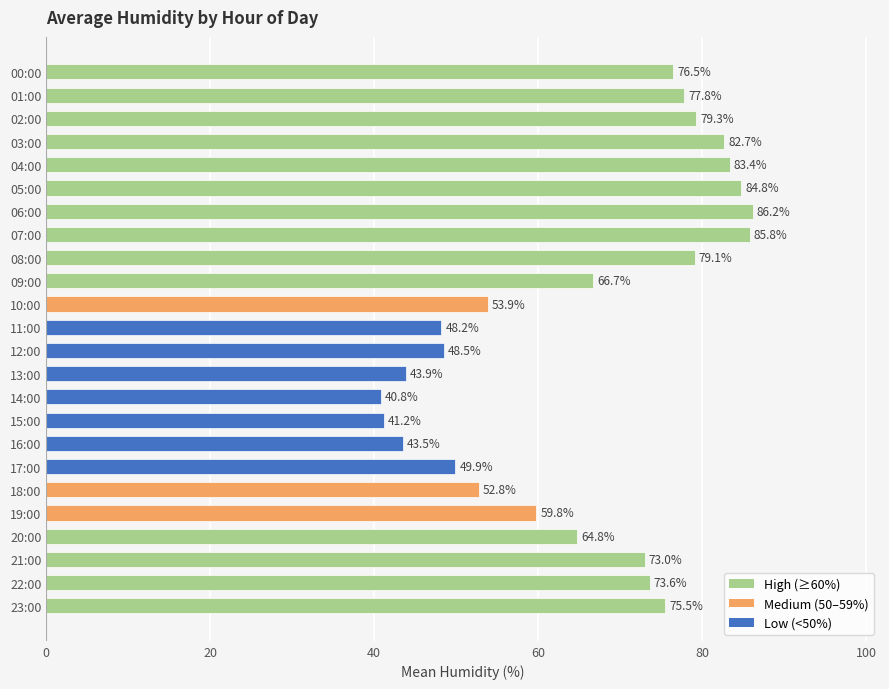

How many data points does each series have?

24